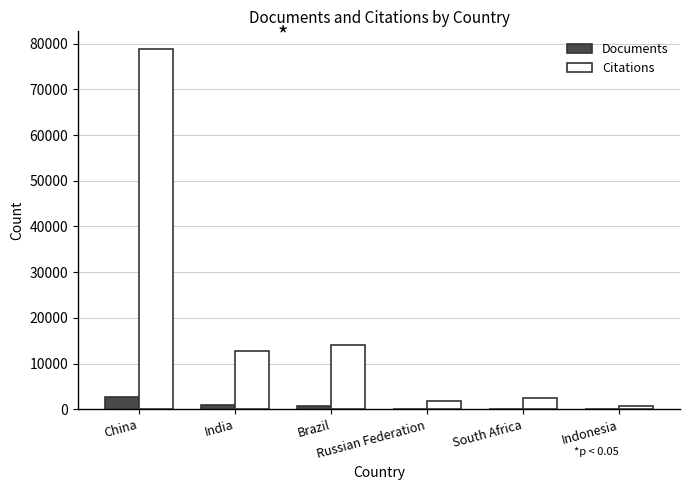

What is the greatest value displayed?

78754